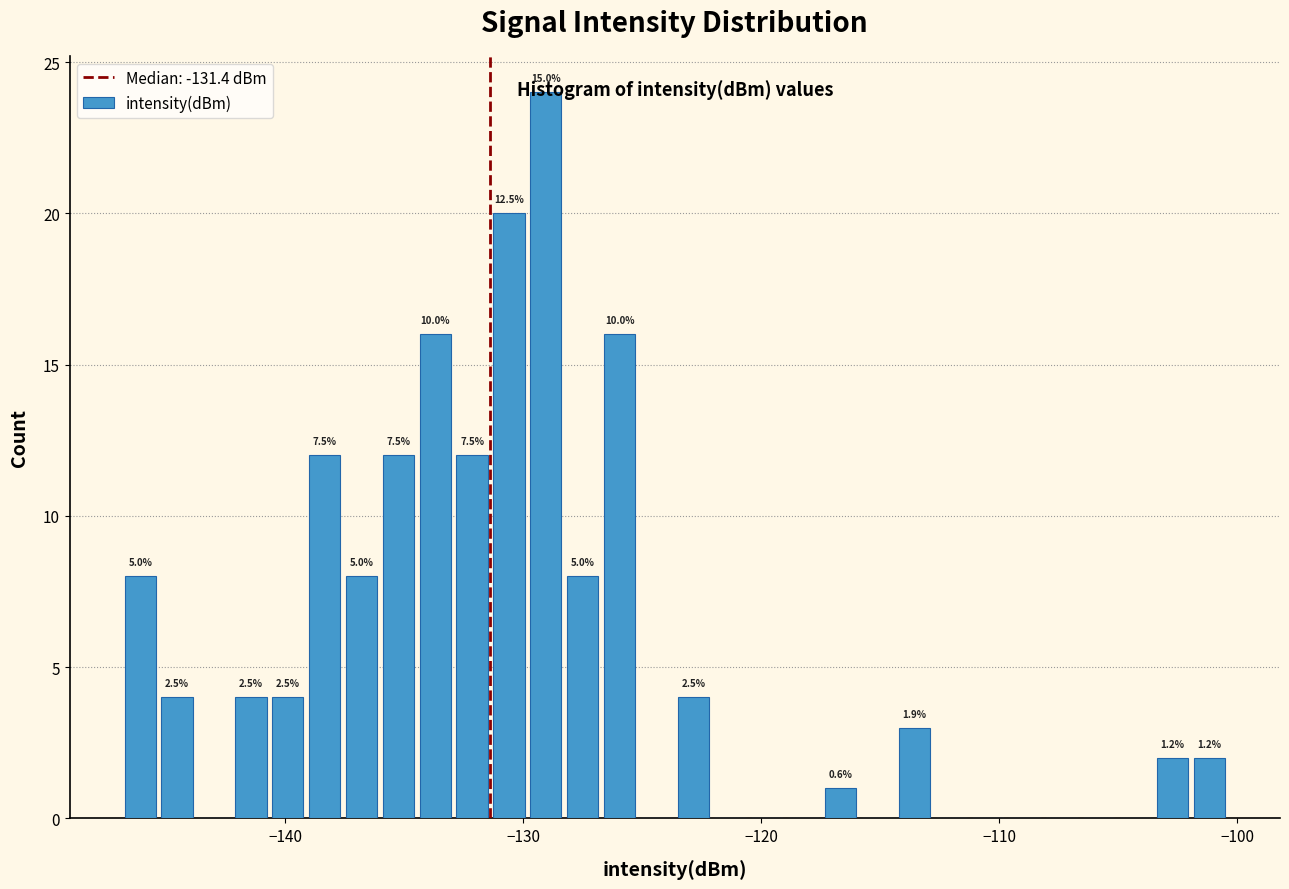

Read against the x-axis, roughly where is the centre of the tallest bar?

-129